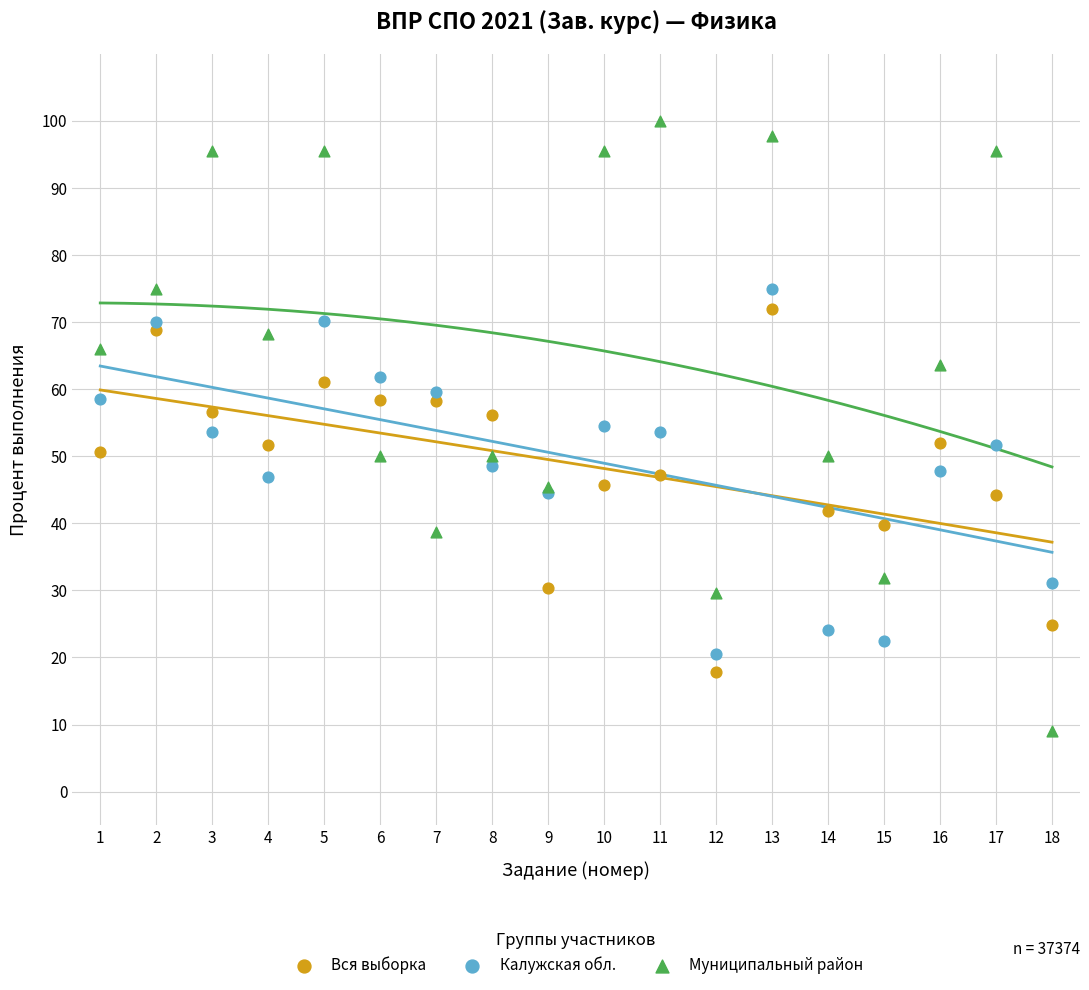

Which series contains the highest Y value?

Муниципальный район